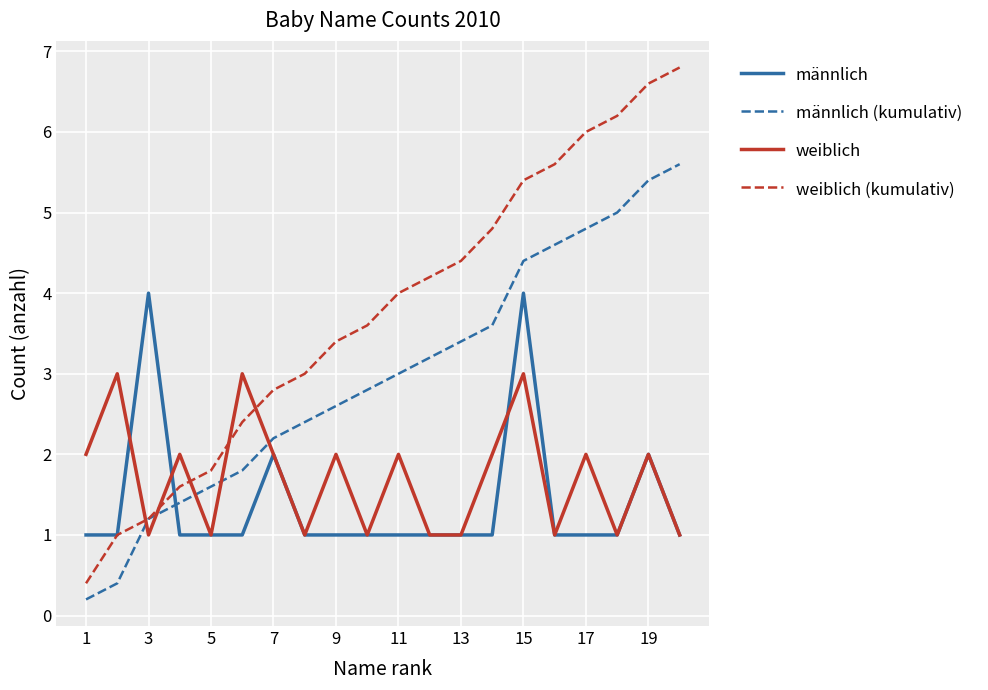

What is the minimum value for weiblich?

1.0